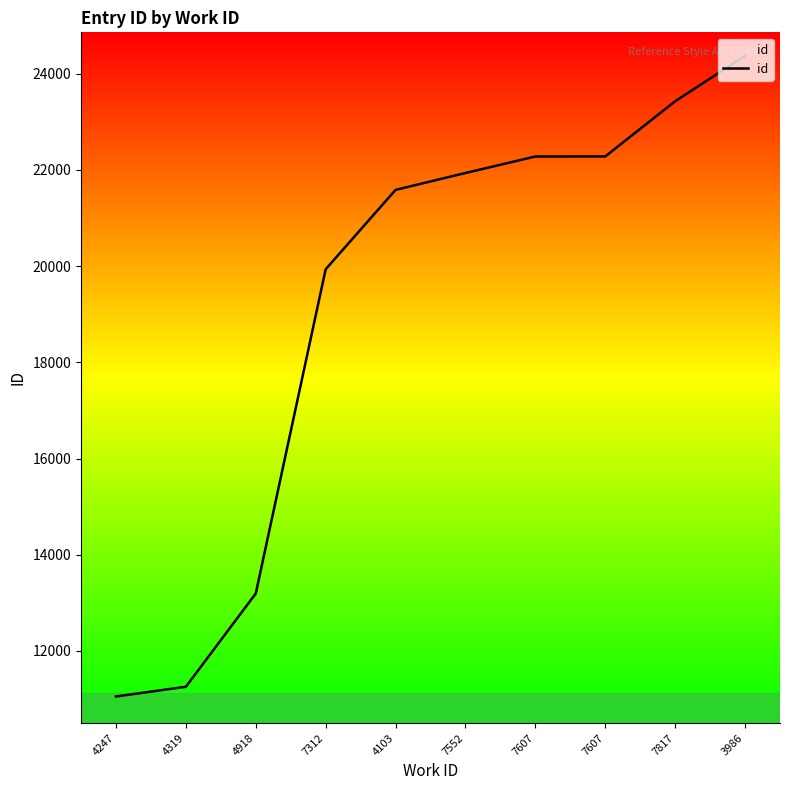

At which category does the chart reach its peak across all series?

3986